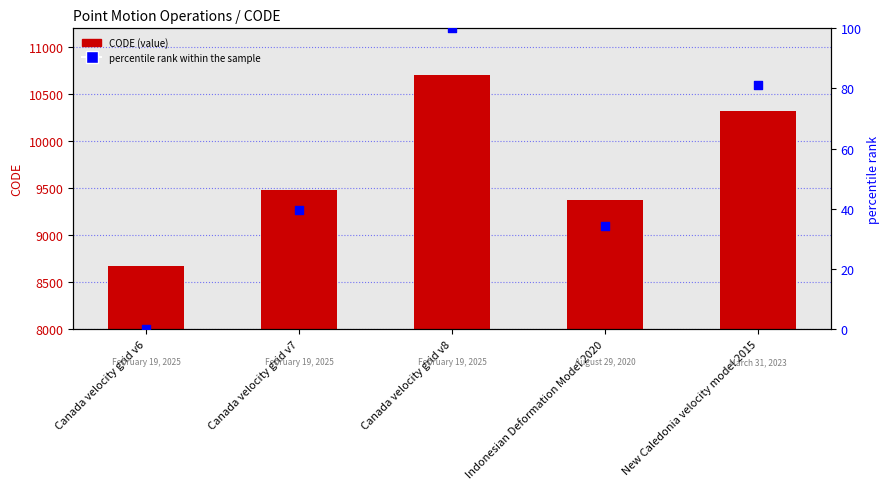

Which series contains the highest Y value?

CODE